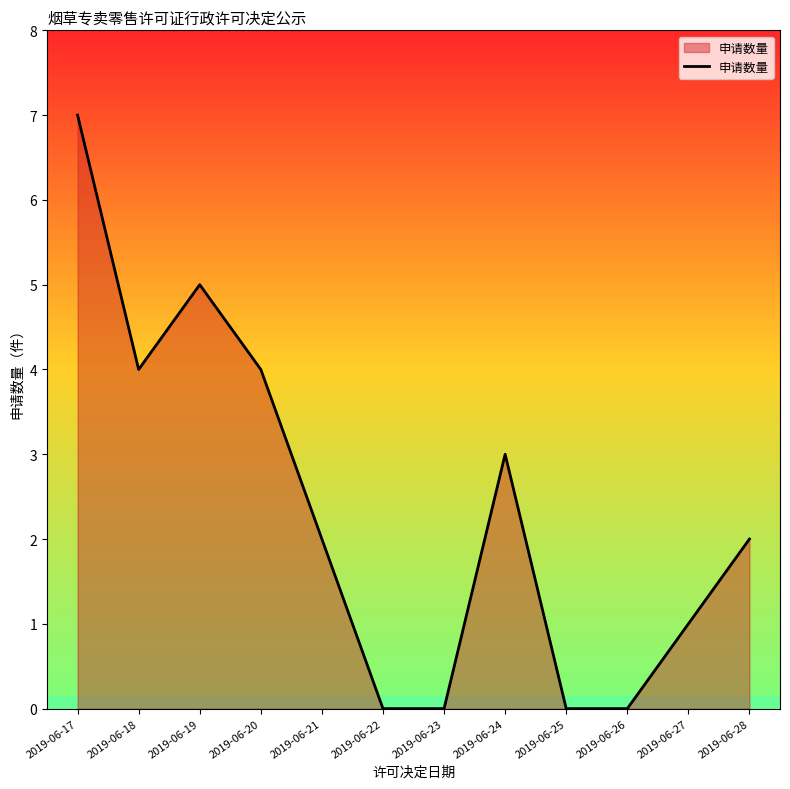

True or false: there are more than 0 points higher than both neighbors.

True